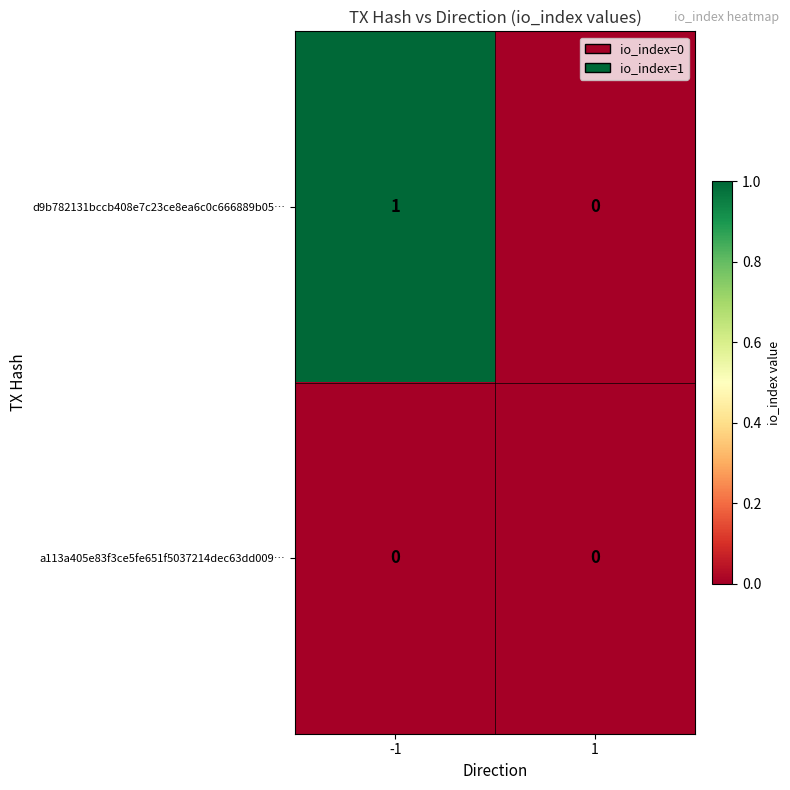

List the series in order of their peak value, highest first.

d9b782131bccb408e7c23ce8ea6c0c666889b05…, a113a405e83f3ce5fe651f5037214dec63dd009…